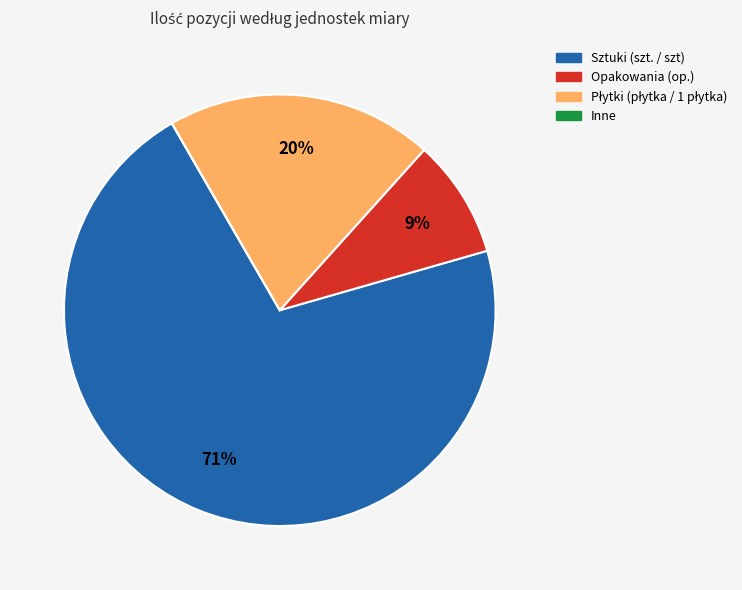

To the nearest percent, what is the average slice percentage?

25%